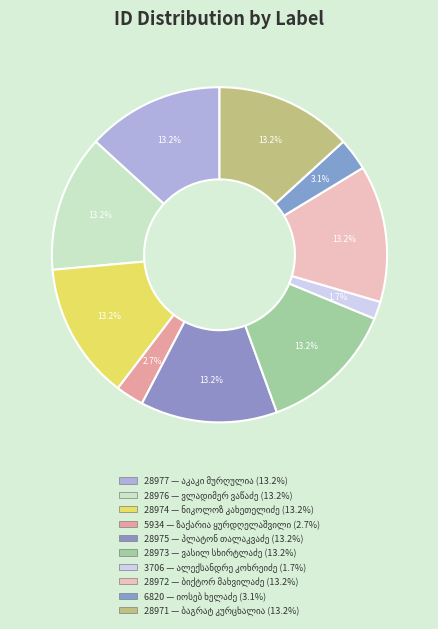

How many segments does this pie chart have?

10